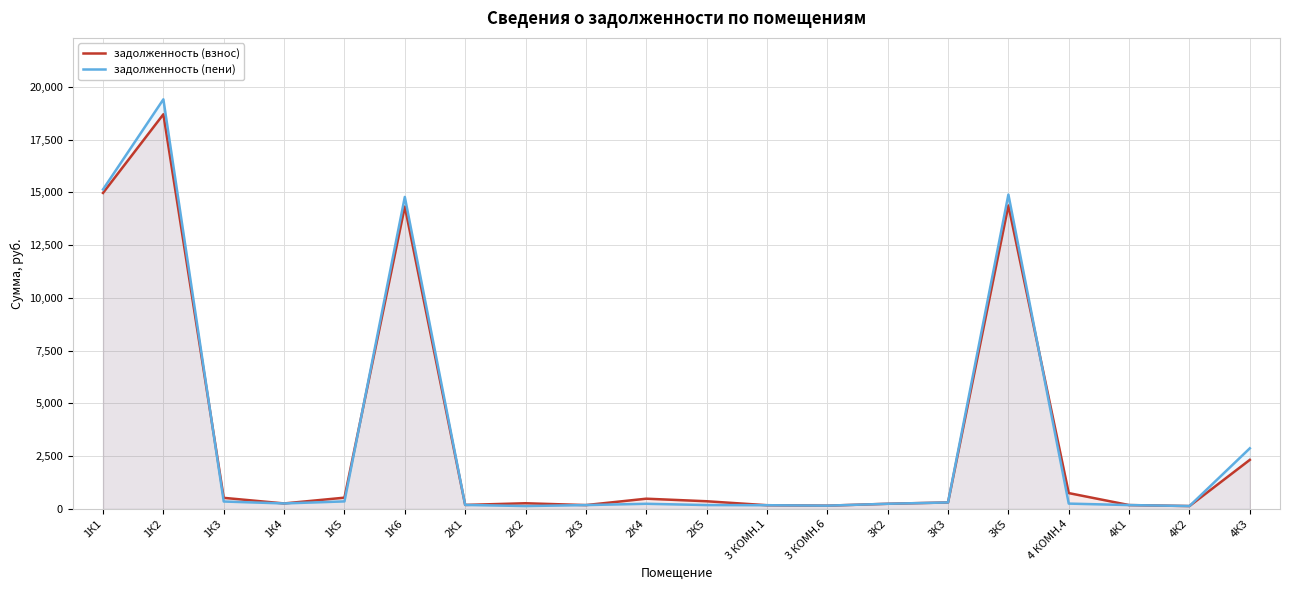

Between 2К3 and 4К3, which series saw the biggest shift?

задолженность (пени)